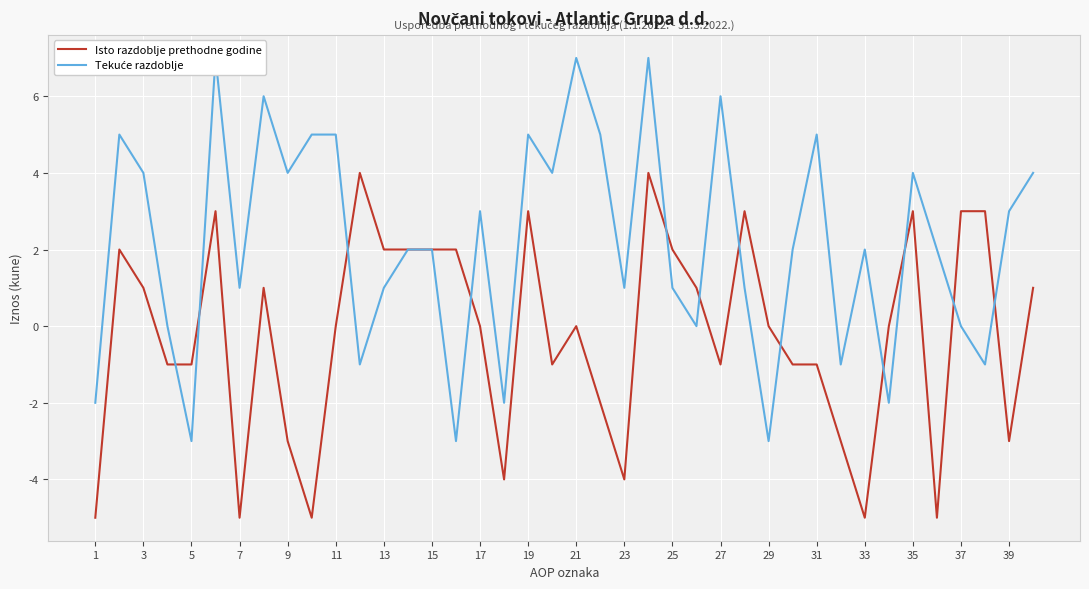

Count the number of categories in the chart.

40